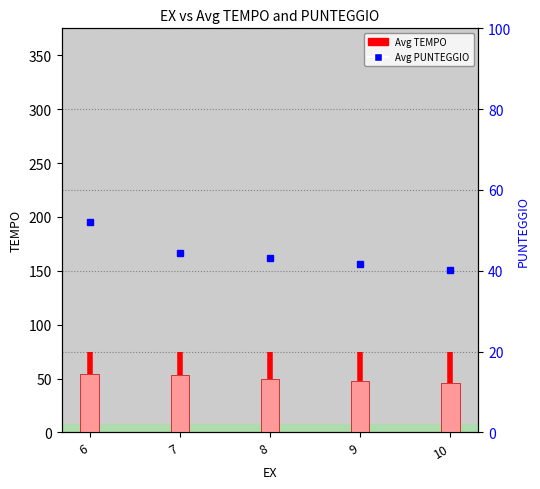

Between 10 and 9, which is larger?

9